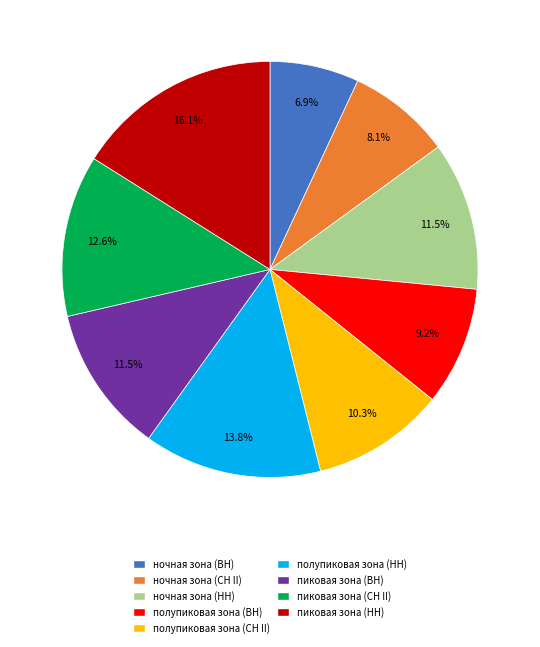

What percentage is NOT represented by ночная зона (НН)?

88.5%